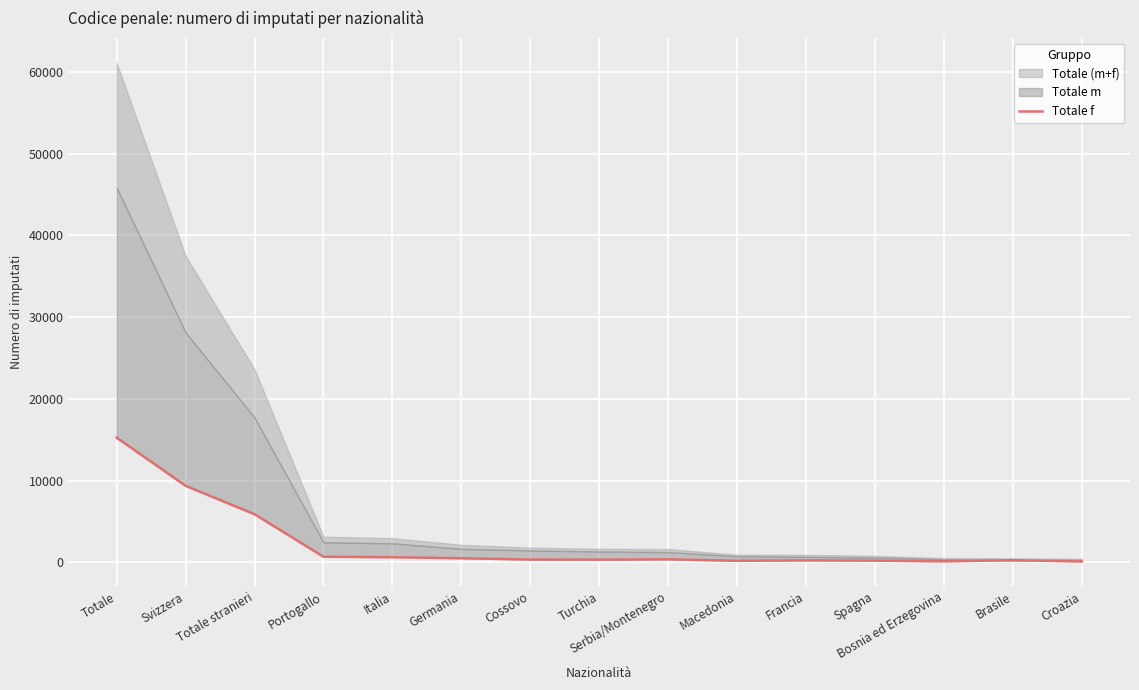

What is the difference between the maximum and minimum values?

15130